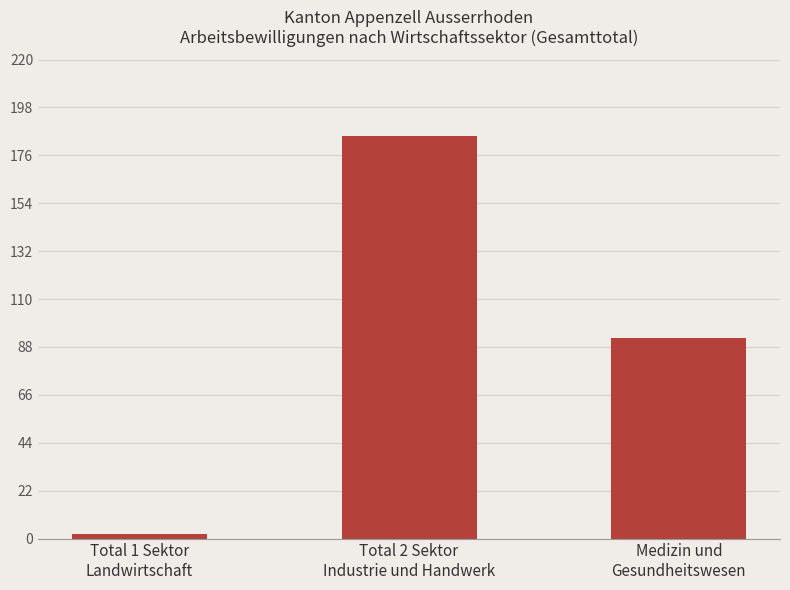

What is the difference between the values at Total 2 Sektor
Industrie und Handwerk and Total 1 Sektor
Landwirtschaft?

183